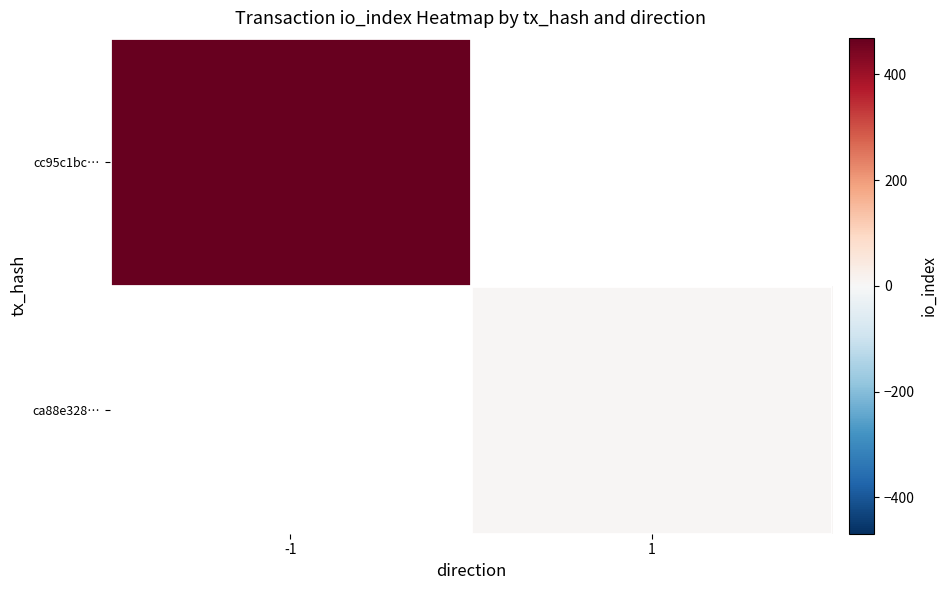

Rank the series at -1 from lowest to highest value.

cc95c1bc…, ca88e328…